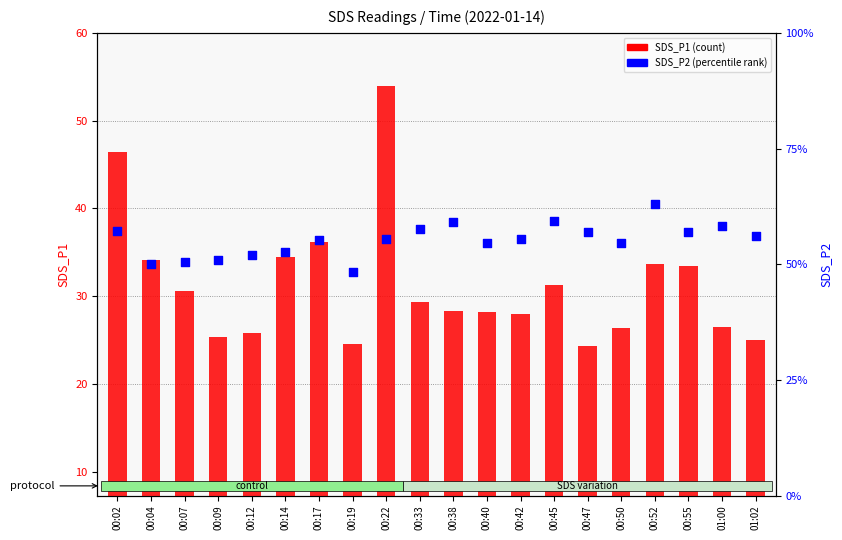

At how many categories does at least one series exceed 41?

2